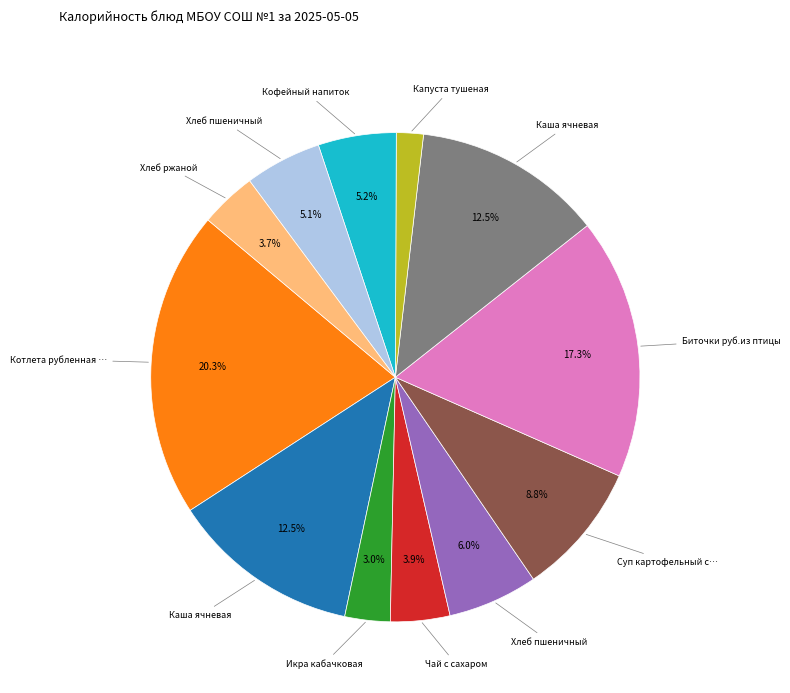

Does any single category account for the majority?

No